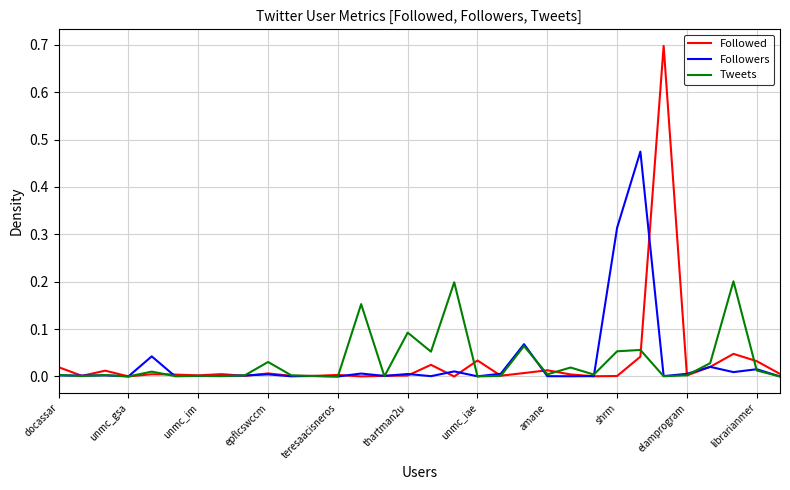

What is the greatest value displayed?

0.7